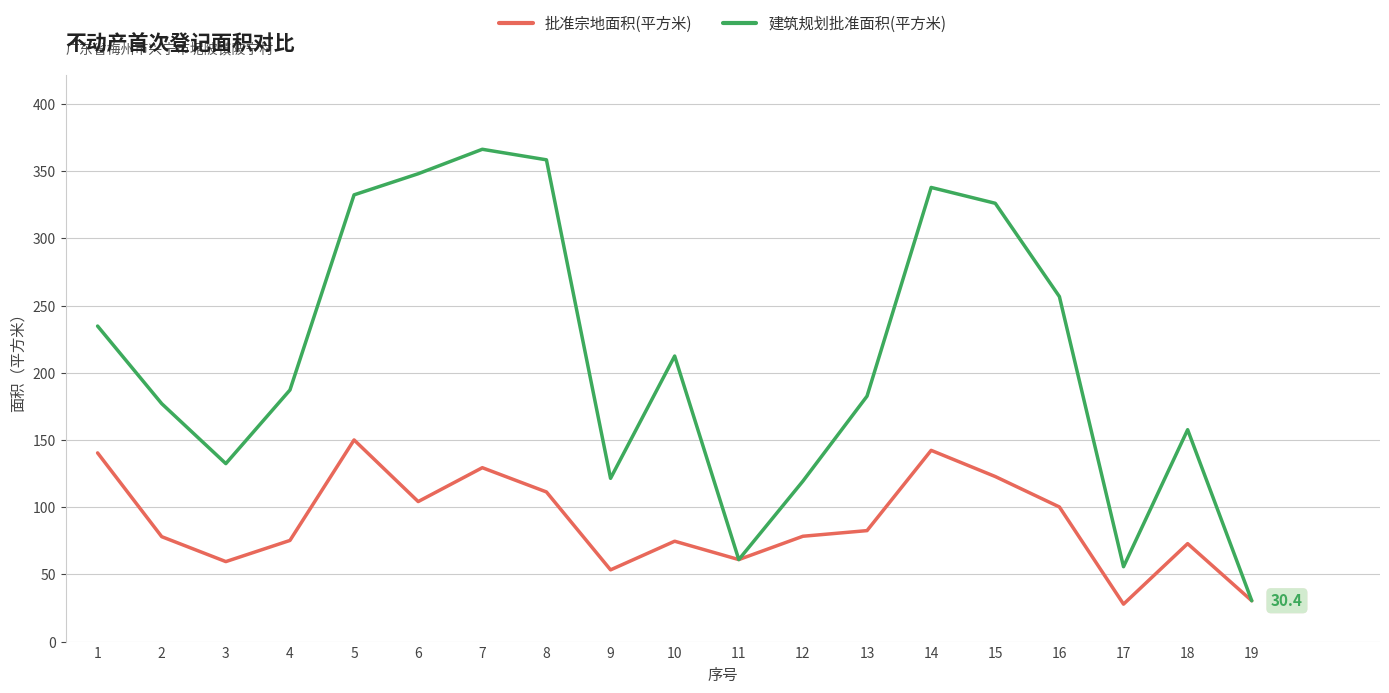

How many interior local valleys does the 批准宗地面积(平方米) series have?

5